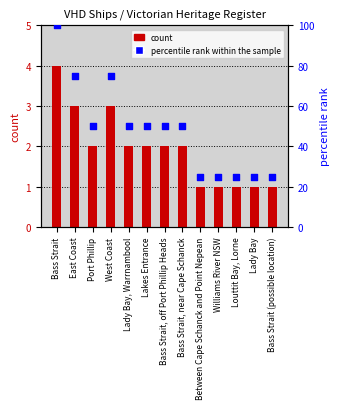

At which category is the sum across all series the highest?

Bass Strait